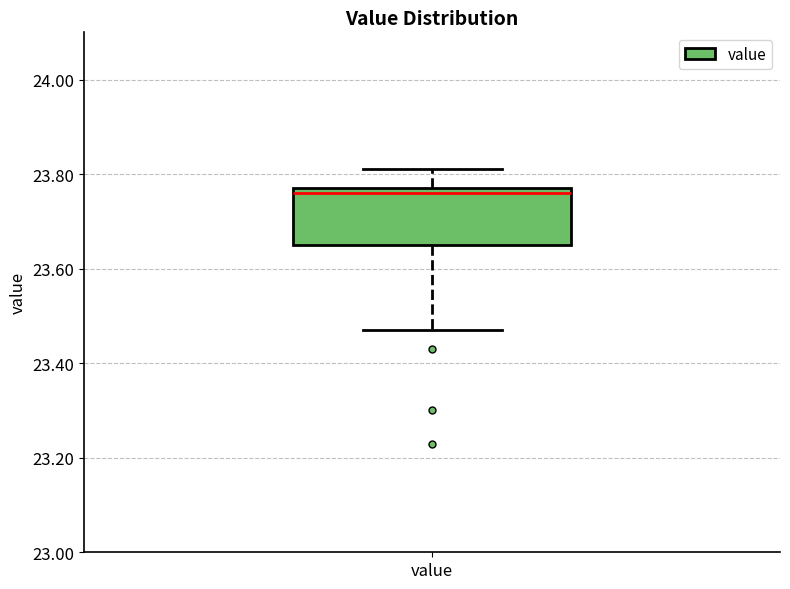

Transcribe this box plot: give where the median line is, the range the box spans, and where the two whiskers end, as read against the y-axis. The values are not printed on the chart, so give them approximately, as read against the axis.

median 23.76, box 23.66 to 23.78, whiskers 23.48 to 23.82